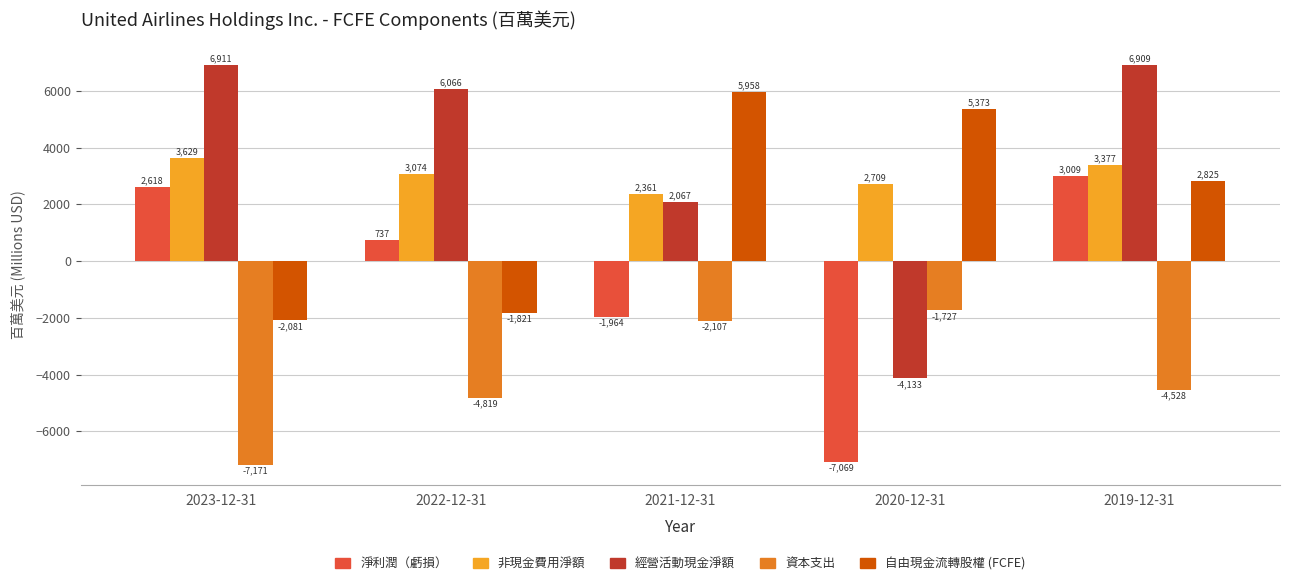

The 非現金費用淨額 series shows 3488 at 2021-12-31. True or false?

False